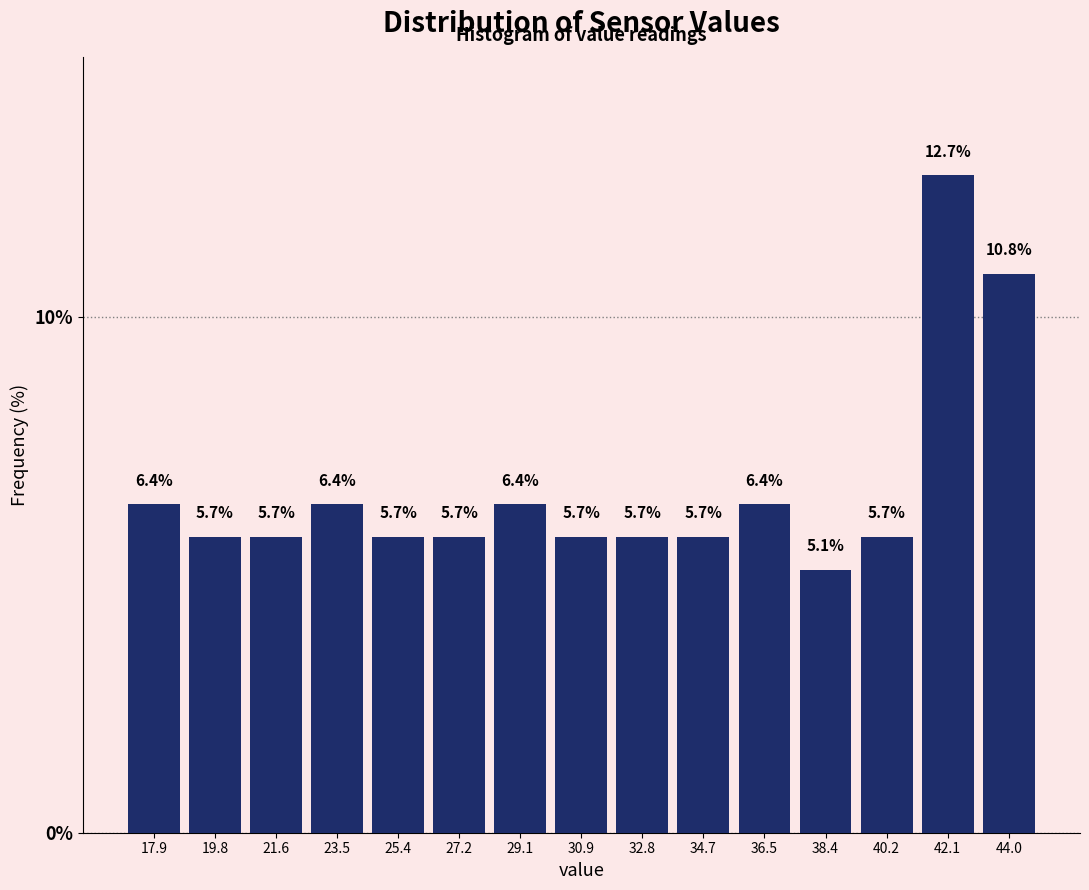

Reading left to right, transcribe this chart: for each bar, give the range it covers on the x-axis and its height. The bar edges are not printed on the chart, so give them approximately, as read against the axis.

17.00 to 18.86: 6.4
18.86 to 20.72: 5.7
20.72 to 22.58: 5.7
22.58 to 24.44: 6.4
24.44 to 26.30: 5.7
26.30 to 28.16: 5.7
28.16 to 30.02: 6.4
30.02 to 31.88: 5.7
31.88 to 33.74: 5.7
33.74 to 35.60: 5.7
35.60 to 37.46: 6.4
37.46 to 39.32: 5.1
39.32 to 41.18: 5.7
41.18 to 43.04: 12.7
43.04 to 44.90: 10.8